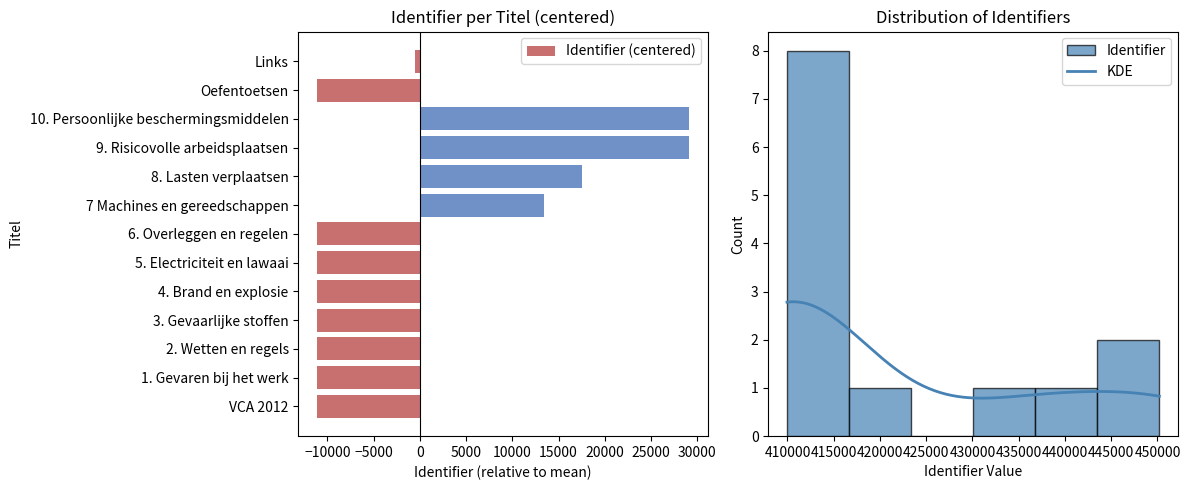

What is the label of the 6th bar from the right?

7 Machines en gereedschappen